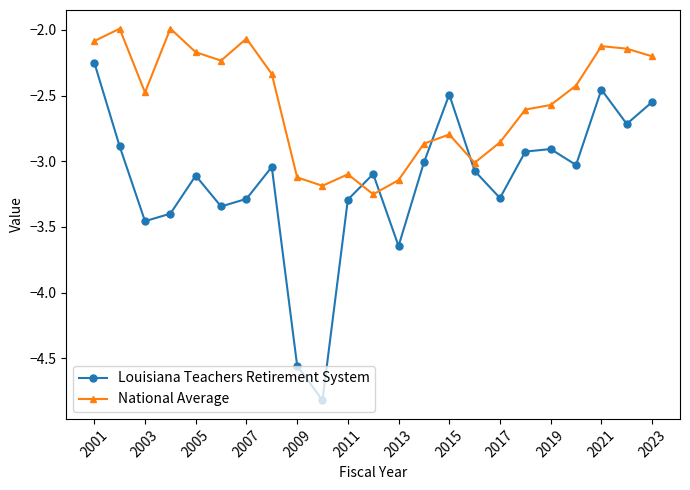

Which series ends up on top after the final intersection of Louisiana Teachers Retirement System and National Average?

National Average